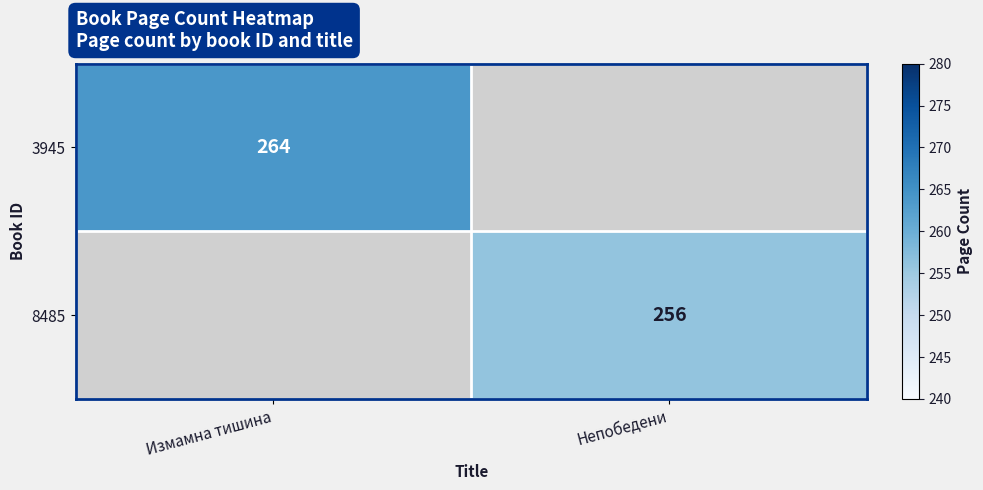

The value of 3945 at Измамна тишина is 264. True or false?

True